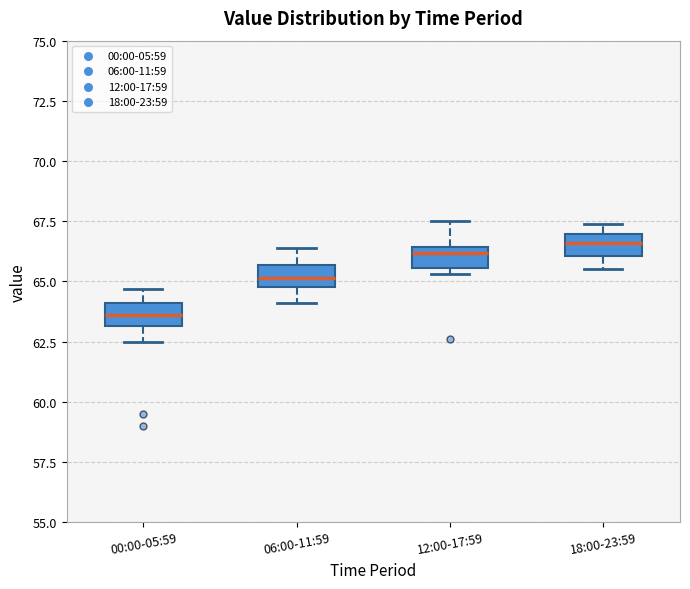

Reading left to right, transcribe this box plot: for each box, give where its median line is, the range the box spans, and where its two whiskers end, as read against the y-axis. The values are not printed on the chart, so give them approximately, as read against the axis.

00:00-05:59: median 63.5, box 63.0 to 64.0, whiskers 62.5 to 64.5
06:00-11:59: median 65.0 (inside the box), box 65.0 to 65.5, whiskers 64.0 to 66.5
12:00-17:59: median 66.0, box 65.5 to 66.5, whiskers 65.5 (just below the box's lower edge) to 67.5
18:00-23:59: median 66.5, box 66.0 to 67.0, whiskers 65.5 to 67.5